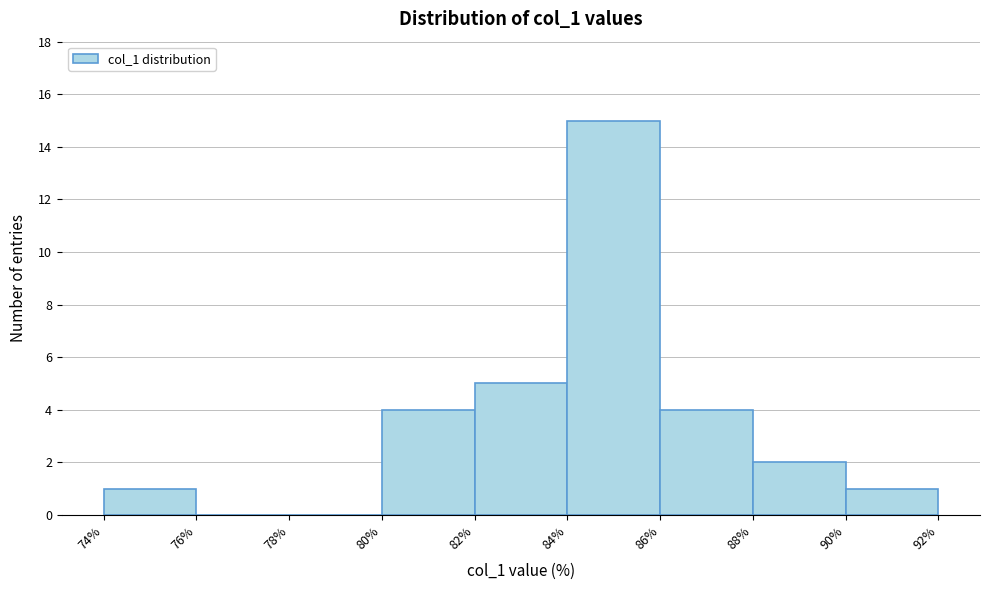

Reading left to right, list every bar in this chart as the range it spans on the x-axis followed by its height. The values are not printed on the chart, so give them approximately, as read against the axis.

74% to 76%: 1
76% to 78%: 0
78% to 80%: 0
80% to 82%: 4
82% to 84%: 5
84% to 86%: 15
86% to 88%: 4
88% to 90%: 2
90% to 92%: 1